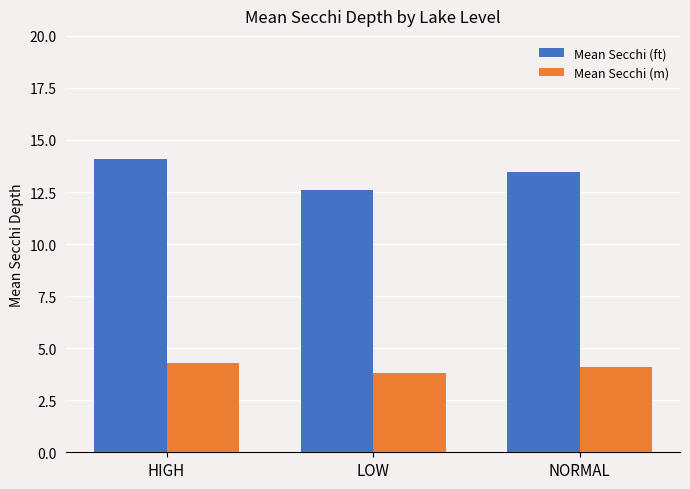

What is the label of the 2nd bar from the left?

LOW